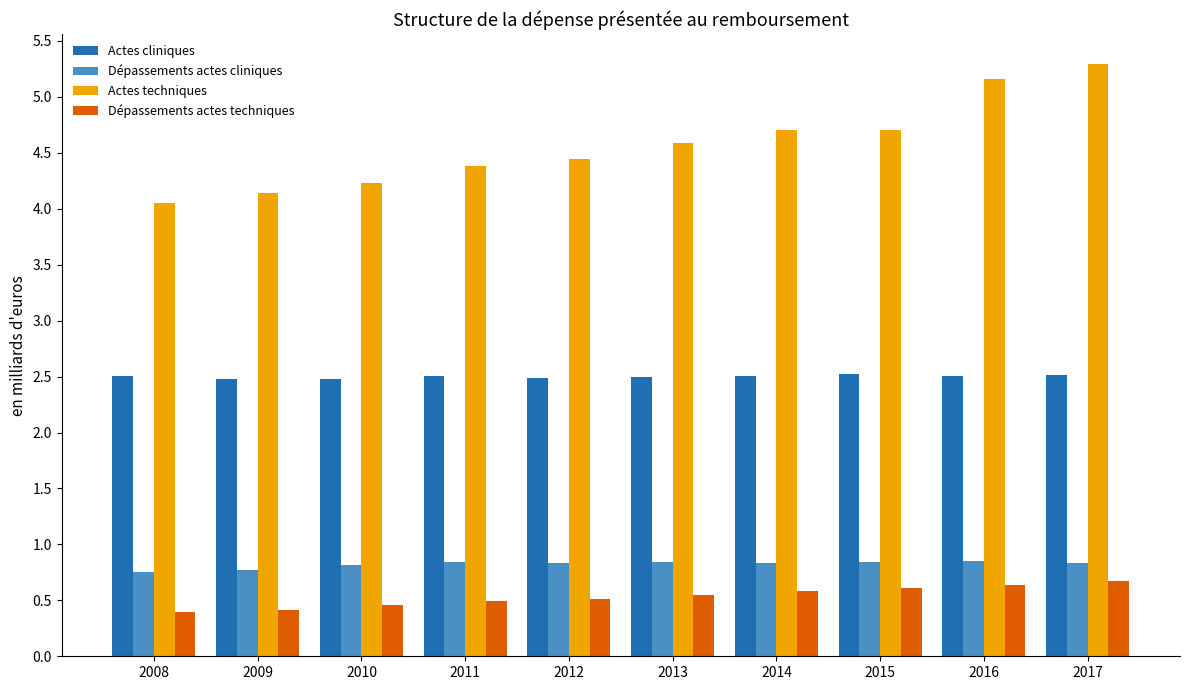

Reading left to right, list all the values displayed in this chart.

Actes cliniques: 2.5	2.5	2.5	2.5	2.5	2.5	2.5	2.5	2.5	2.5
Dépassements actes cliniques: 0.8	0.8	0.8	0.8	0.8	0.8	0.8	0.8	0.8	0.8
Actes techniques: 4.1	4.1	4.2	4.4	4.4	4.6	4.7	4.7	5.2	5.3
Dépassements actes techniques: 0.4	0.4	0.5	0.5	0.5	0.5	0.6	0.6	0.6	0.7